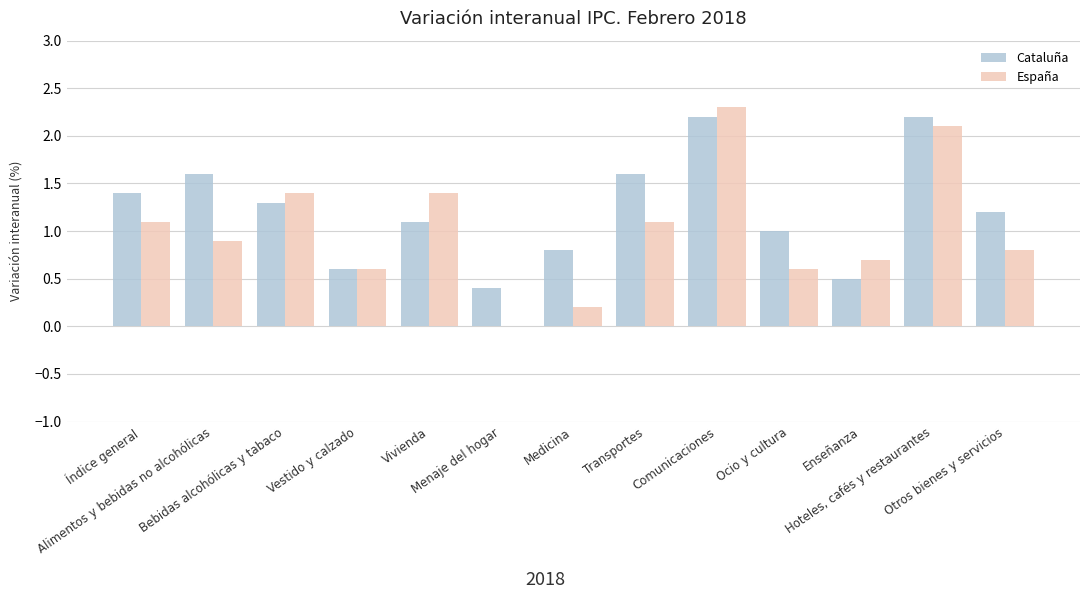

Which series has the largest total across all categories?

Cataluña